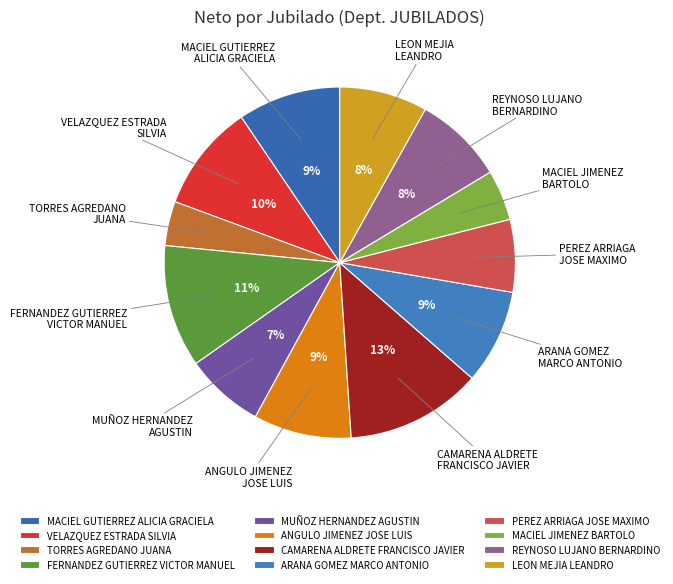

To the nearest percent, what is the average slice percentage?

8%